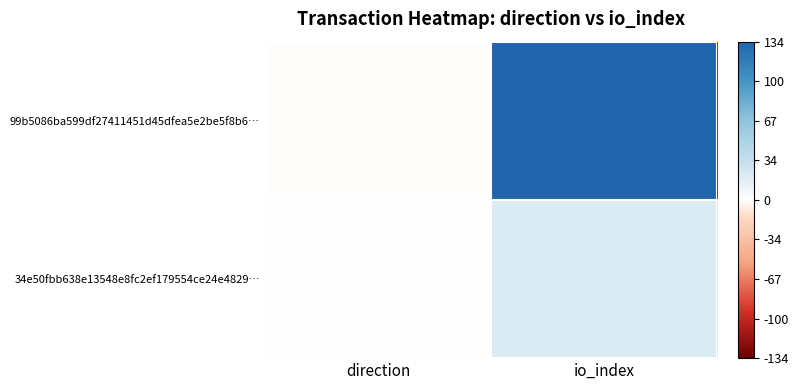

At how many categories does at least one series exceed 96?

1